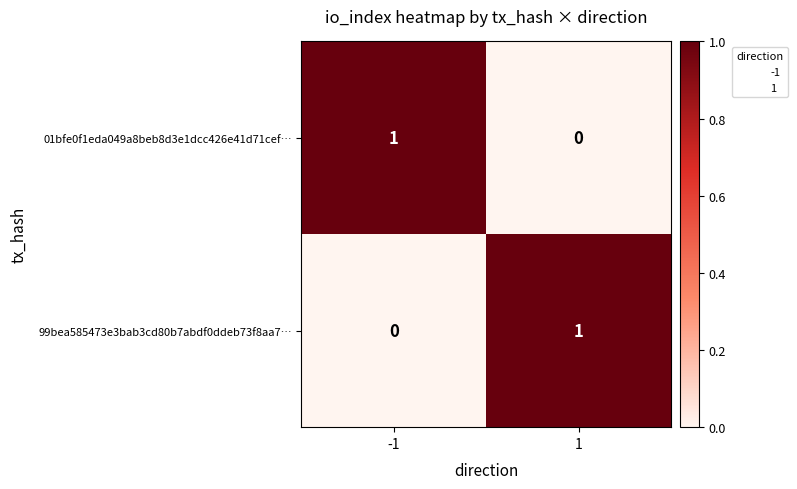

Is the value of 01bfe0f1eda049a8beb8d3e1dcc426e41d71cef… at 1 greater than the value of 99bea585473e3bab3cd80b7abdf0ddeb73f8aa7… at 1?

No